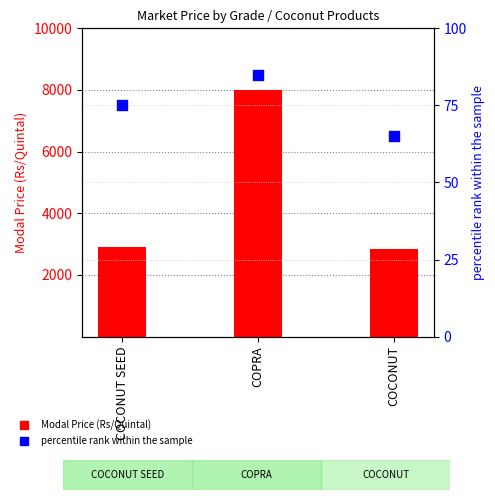

Which series has the widest spread of Y values?

Modal Price